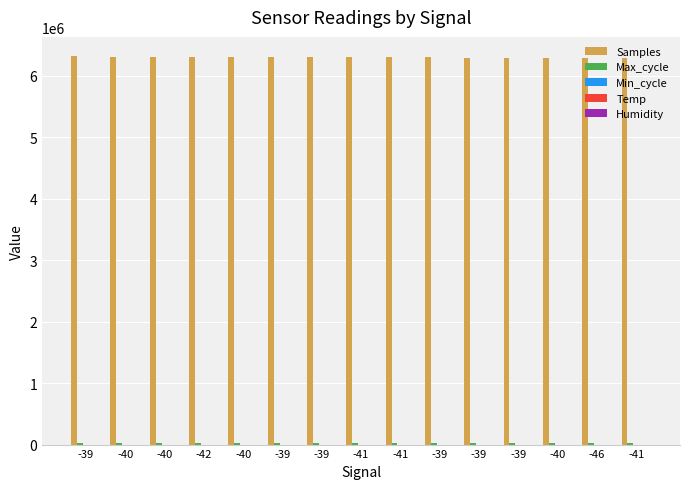

List the labels in order of Temp value, smallest first.

-46, -39, -40, -40, -42, -40, -39, -39, -39, -39, -41, -39, -41, -41, -40